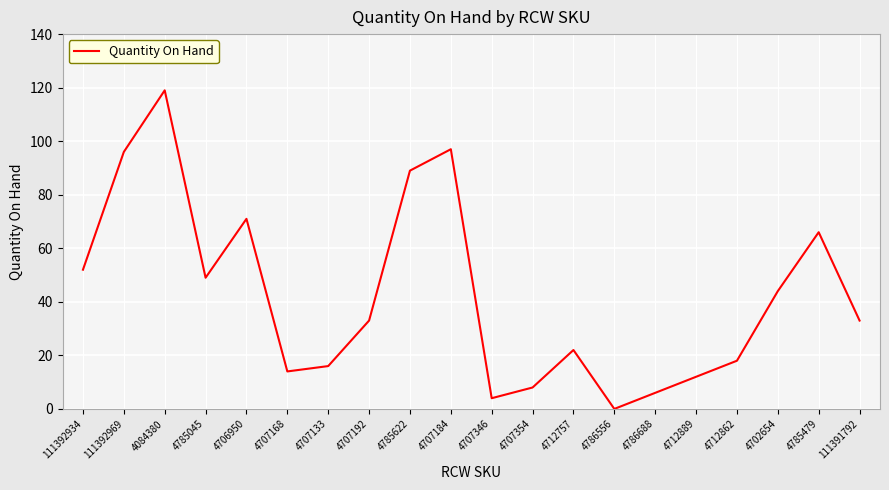

What is the difference between the values at 4707168 and 111392934?

38